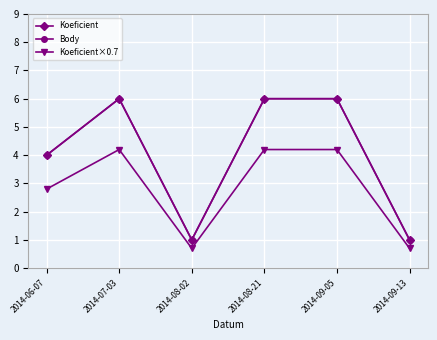

Which series has the largest range (max minus min)?

Koeficient